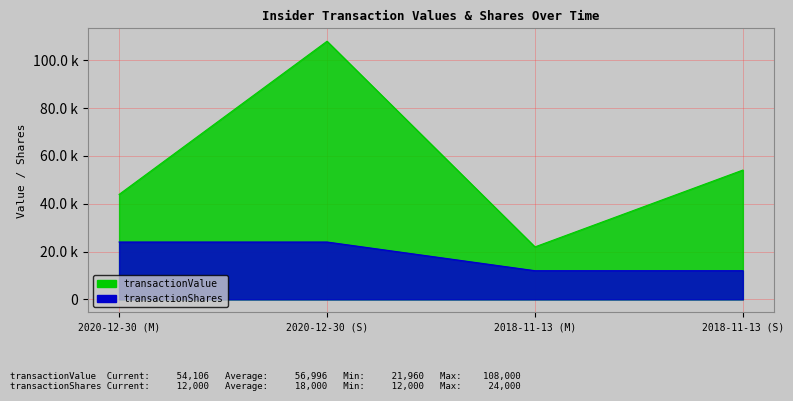

At which category is the sum across all series the highest?

2020-12-30 (S)